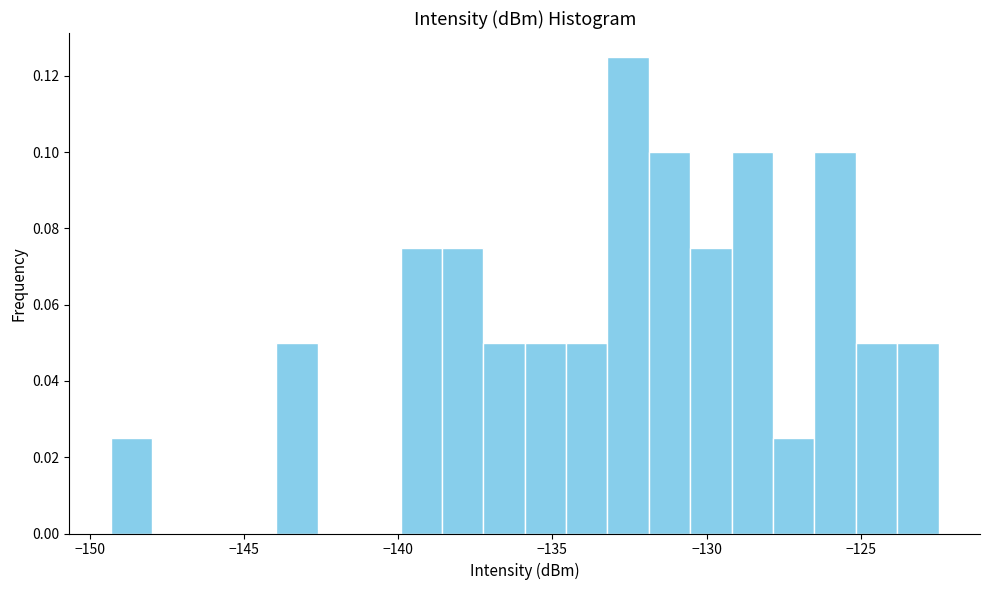

Around what value on the x-axis is the tallest bar? Give the approximate position of its centre, as read against the axis.

-132.5